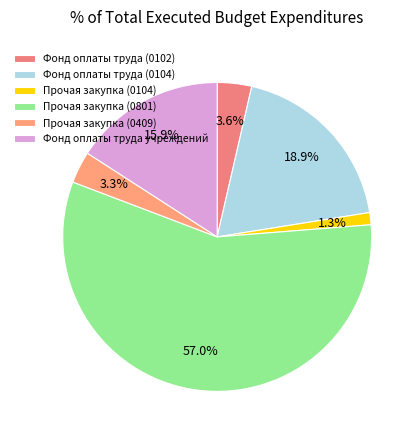

Is the sum of Прочая закупка (0801) and Фонд оплаты труда (0104) greater than half?

Yes